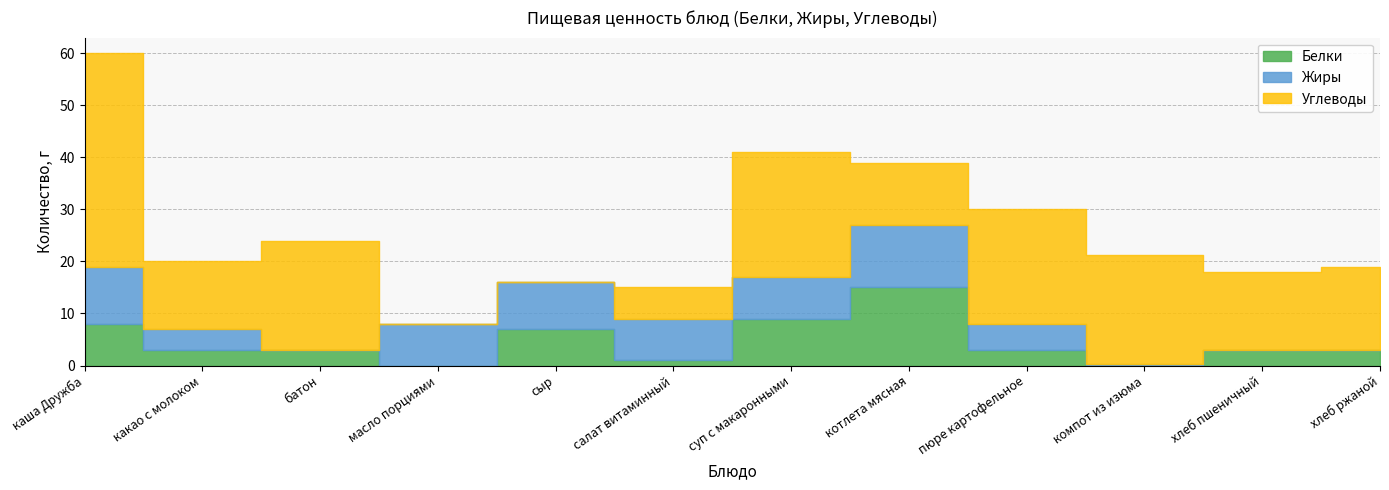

After their last crossing, which series has the higher values: Белки or Жиры?

Белки